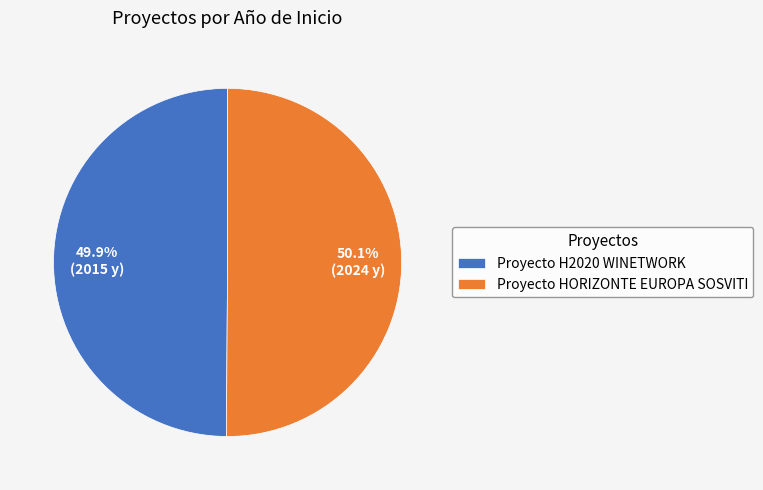

True or false: Proyecto HORIZONTE EUROPA SOSVITI accounts for 50% of the total.

True